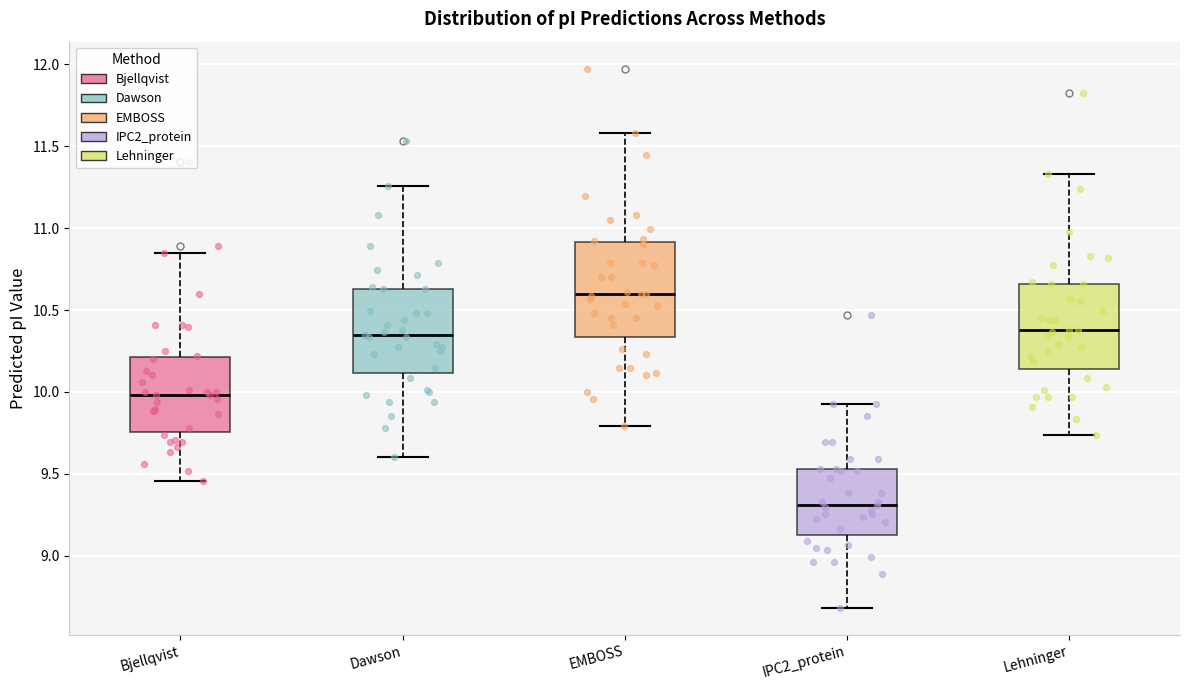

Reading left to right, read every box against the y-axis: the position of its median line, the range the box covers, and the ends of its whiskers. The values are not printed on the chart, so give them approximately, as read against the axis.

Bjellqvist: median 10.00, box 9.75 to 10.20, whiskers 9.45 to 10.85
Dawson: median 10.35, box 10.10 to 10.65, whiskers 9.60 to 11.25
EMBOSS: median 10.60, box 10.35 to 10.90, whiskers 9.80 to 11.60
IPC2_protein: median 9.30, box 9.15 to 9.55, whiskers 8.70 to 9.95
Lehninger: median 10.40, box 10.15 to 10.65, whiskers 9.75 to 11.35